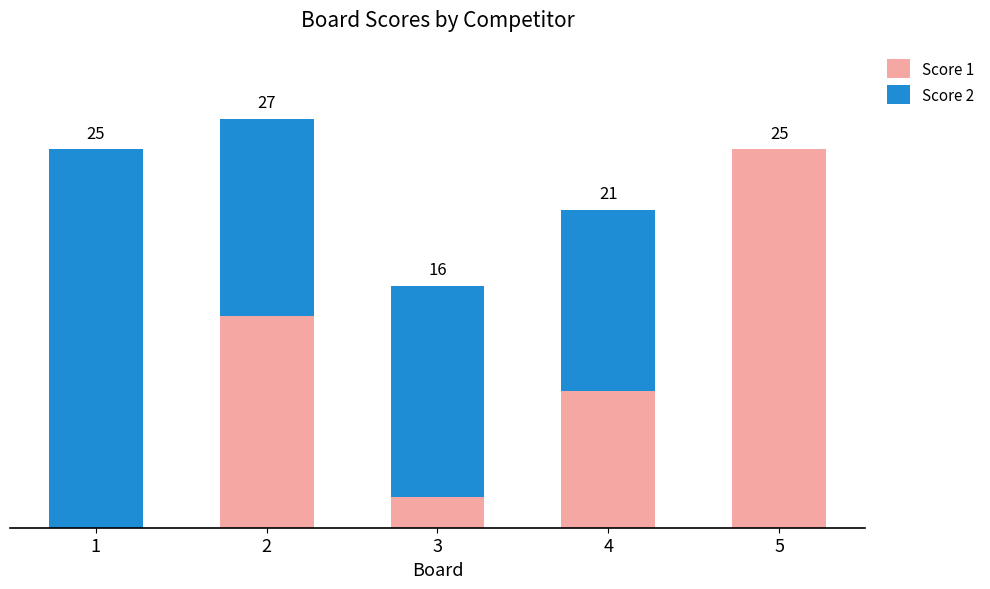

Between 3 and 5, which is larger?

5